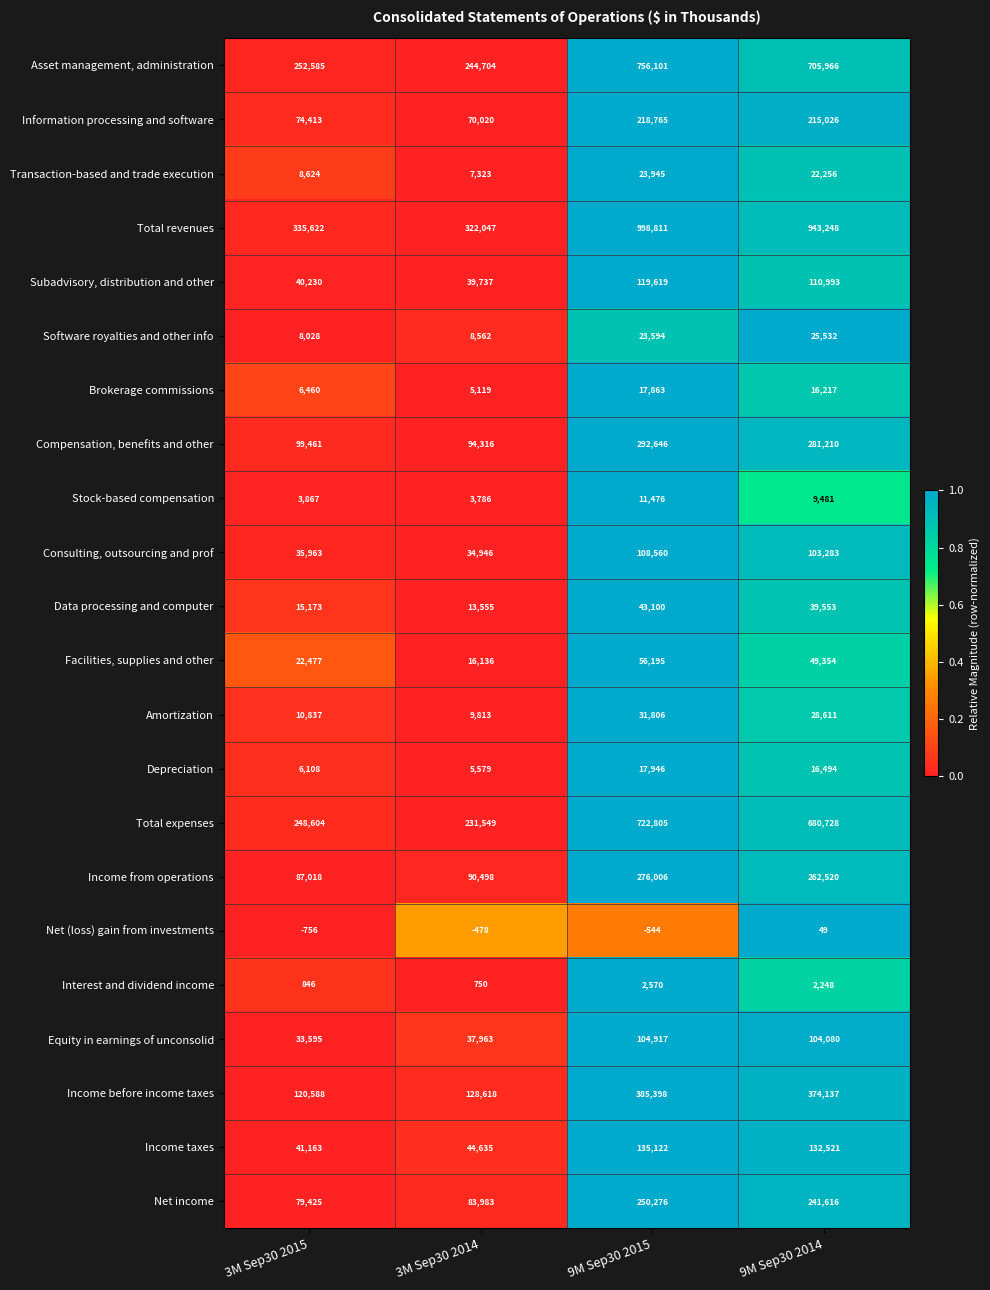

Rank the series at 3M Sep30 2014 from lowest to highest value.

Net (loss) gain from investments, Interest and dividend income, Stock-based compensation, Brokerage commissions, Depreciation, Transaction-based and trade execution, Software royalties and other info, Amortization, Data processing and computer, Facilities, supplies and other, Consulting, outsourcing and prof, Equity in earnings of unconsolid, Subadvisory, distribution and other, Income taxes, Information processing and software, Net income, Income from operations, Compensation, benefits and other, Income before income taxes, Total expenses, Asset management, administration, Total revenues